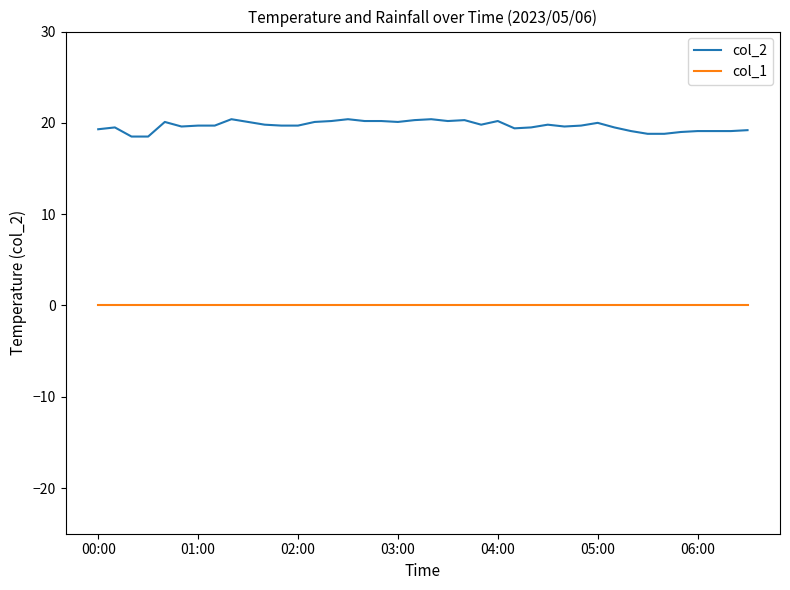

Rank the series by their average value, from lowest to highest.

col_1, col_2